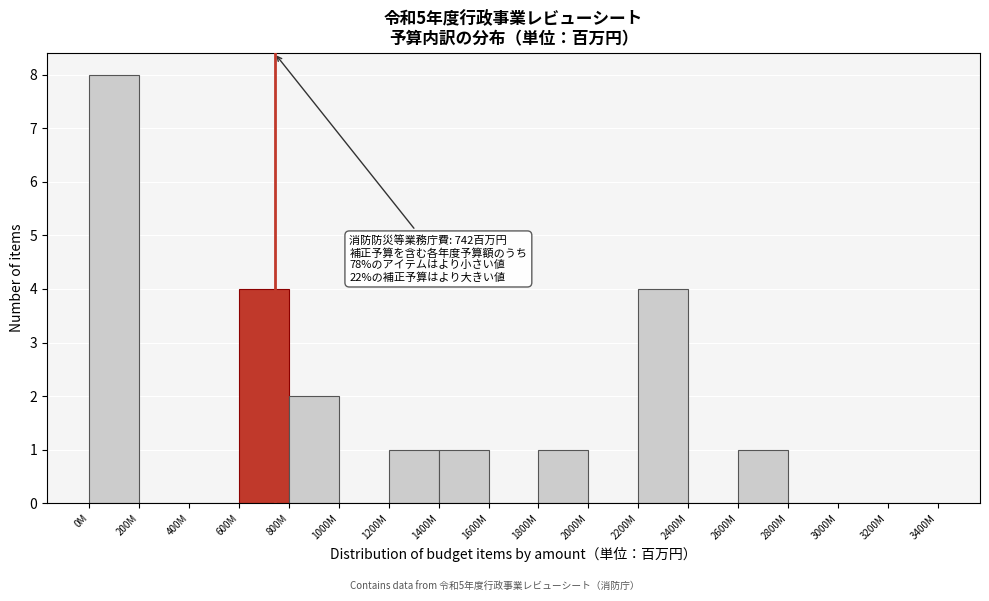

Reading left to right, transcribe all the data shown in this chart.

0M=8	200M=0	400M=0	600M=4	800M=2	1000M=0	1200M=1	1400M=1	1600M=0	1800M=1	2000M=0	2200M=4	2400M=0	2600M=1	2800M=0	3000M=0	3200M=0